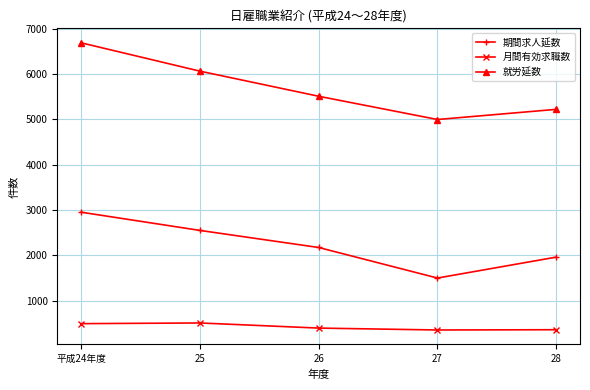

At how many categories does at least one series exceed 2858?

5